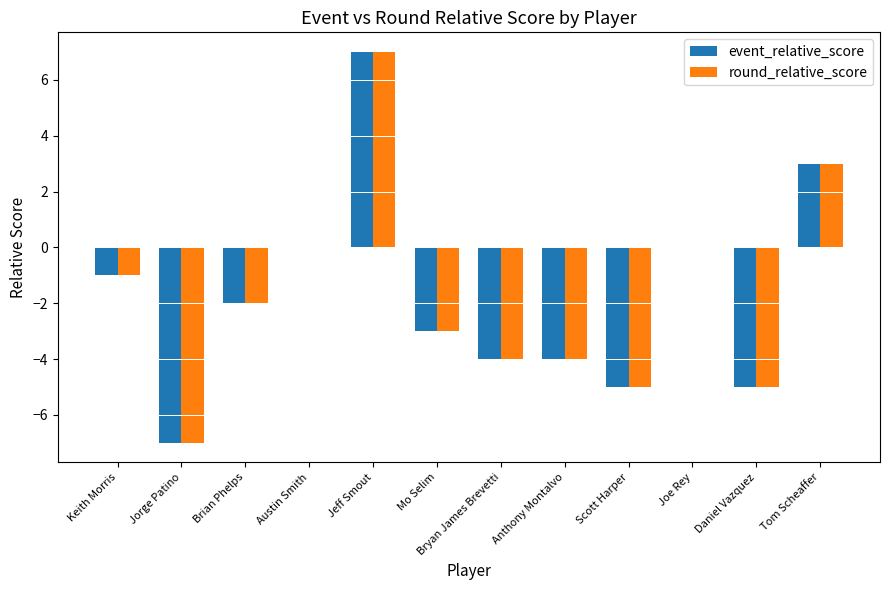

Is the value of round_relative_score at Brian Phelps greater than the value of event_relative_score at Scott Harper?

Yes